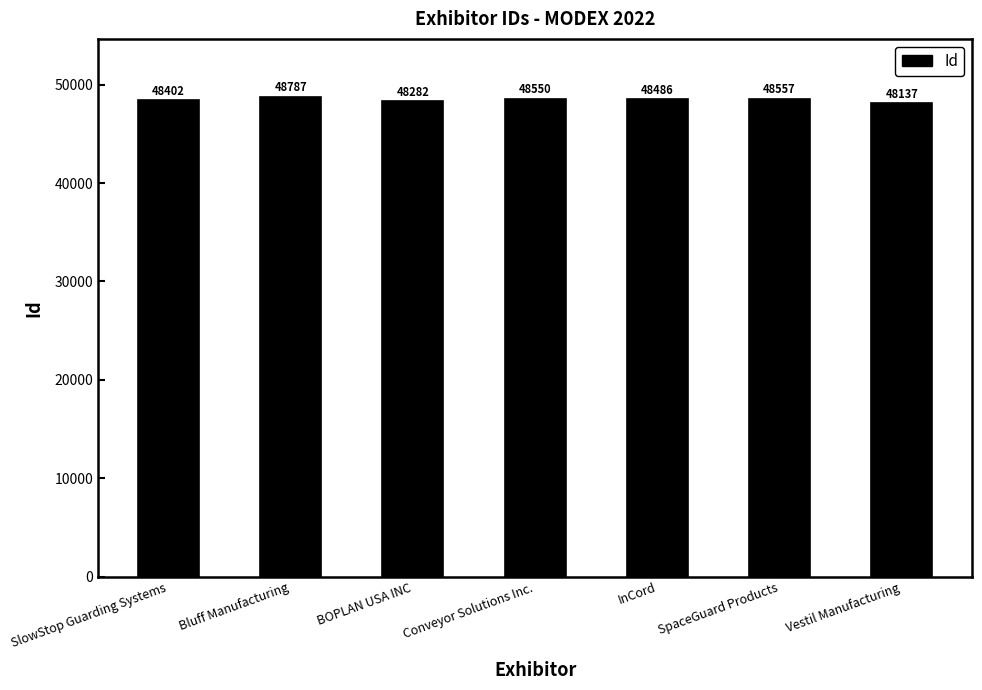

What is the sum of all values?

339201